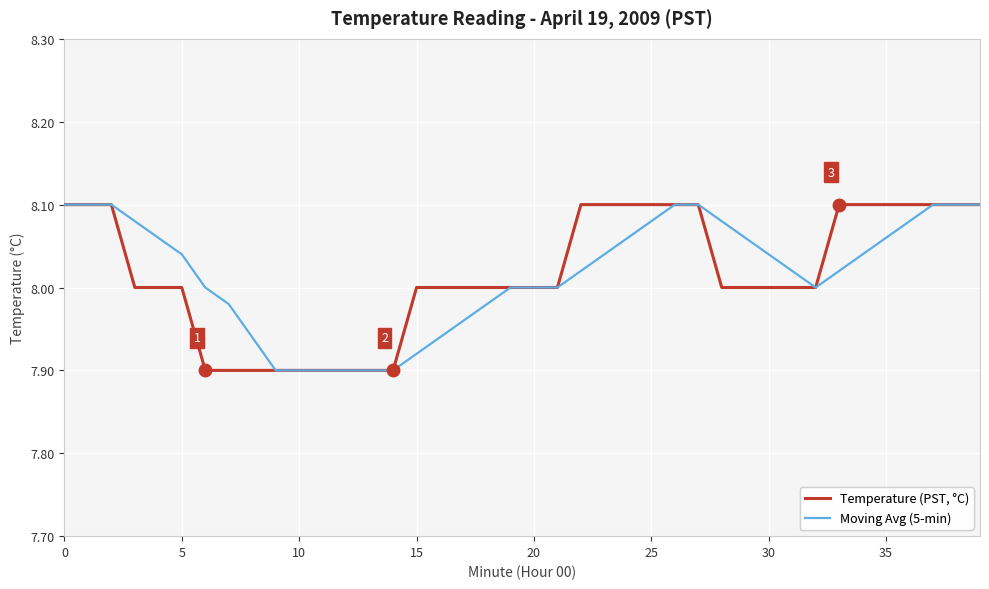

At which label does Moving Avg (5-min) reach its minimum?

9